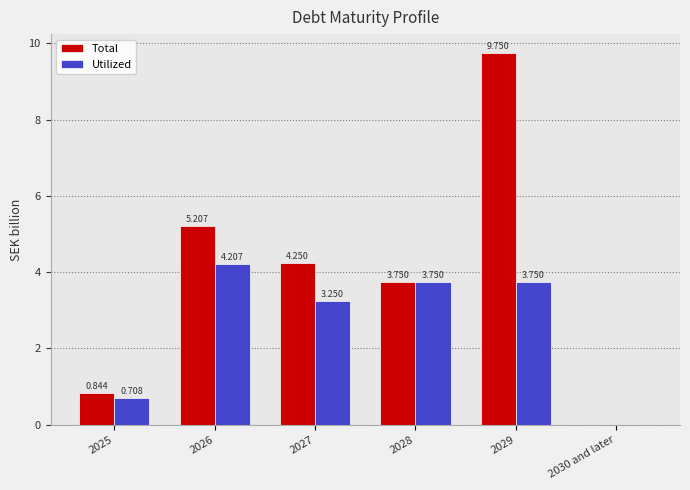

Which series has the widest spread of values?

Total